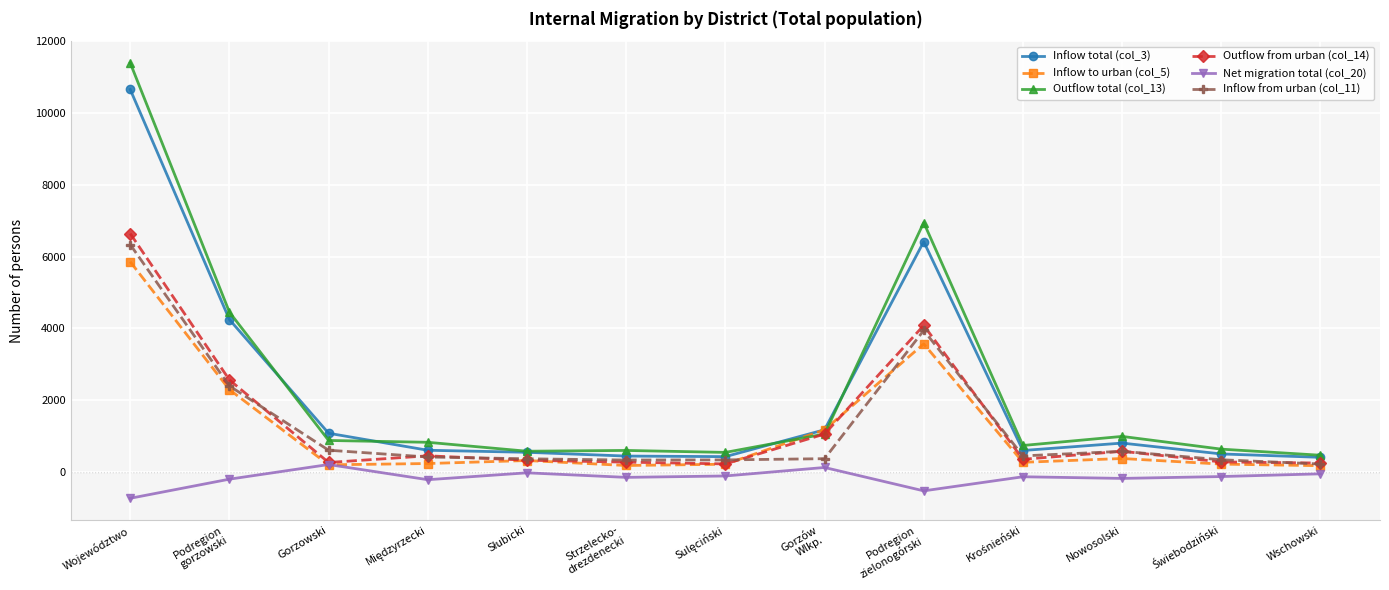

What is the total value across all series at Województwo?

40141